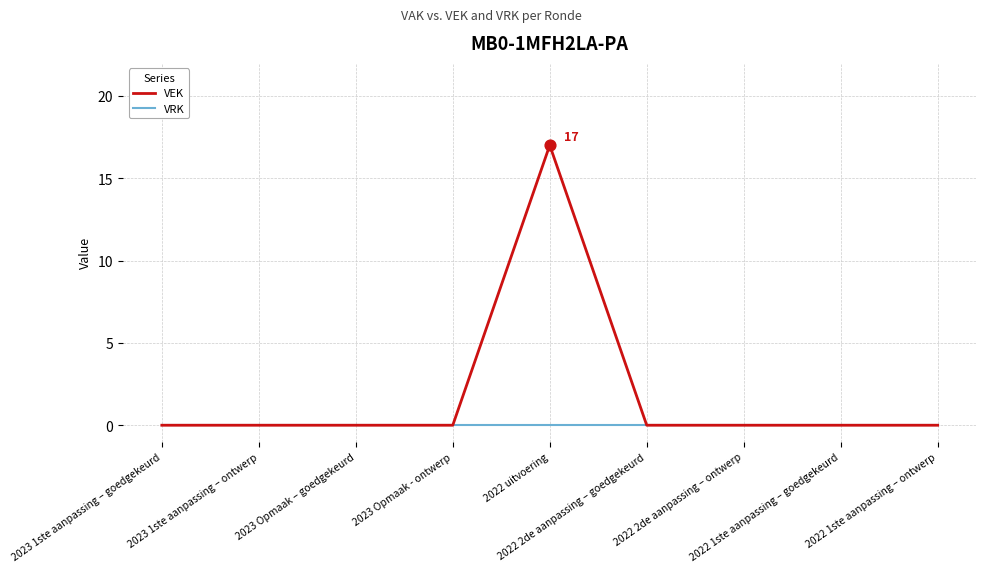

At how many categories does at least one series exceed 8?

1